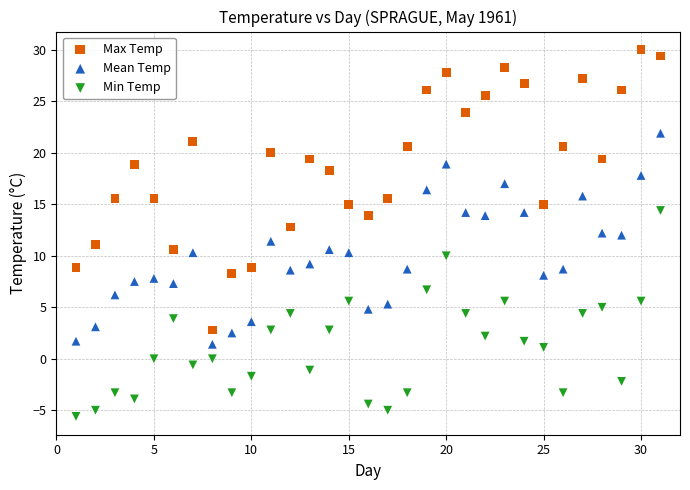

Which series contains the highest Y value?

Max Temp